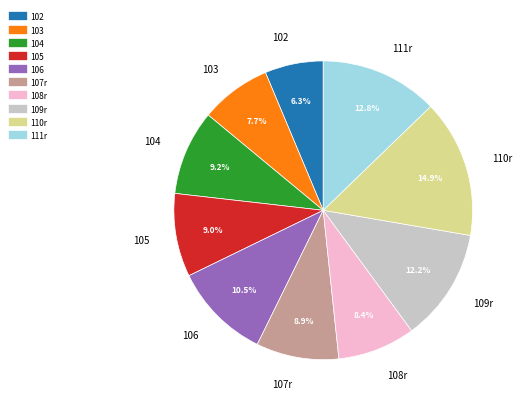

Which slice is the smallest?

102